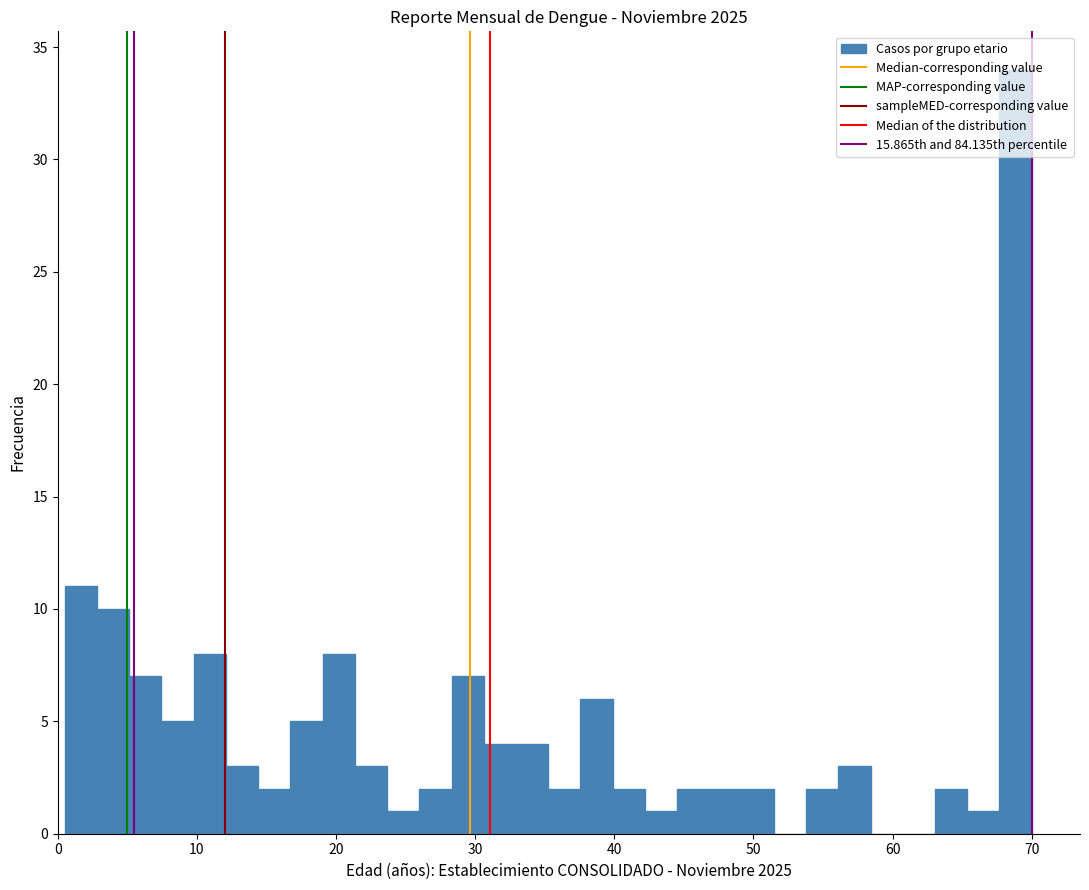

Read against the x-axis, roughly where is the centre of the tallest bar?

69